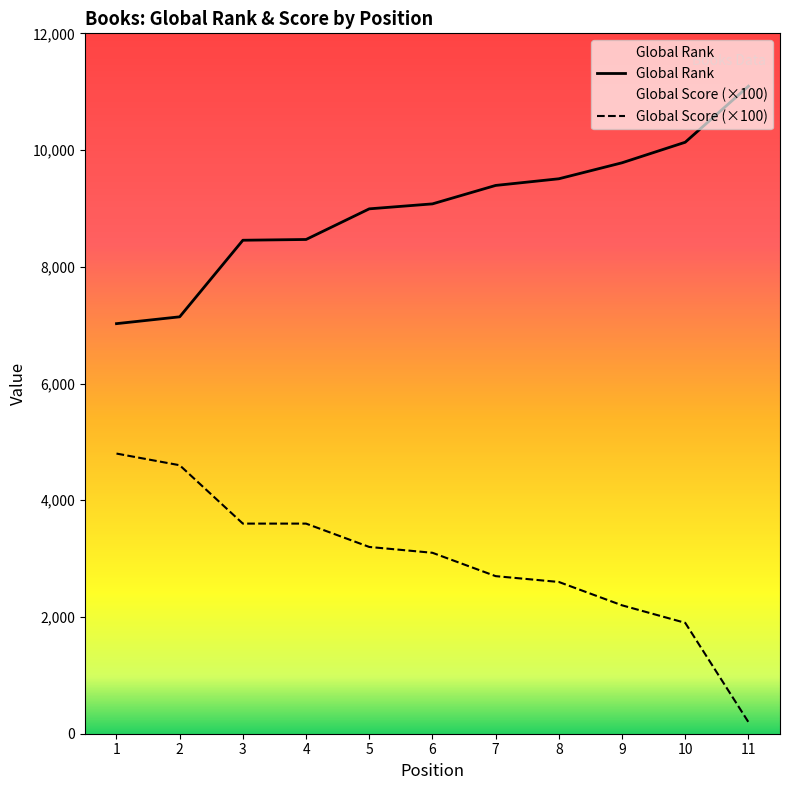

Reading left to right, transcribe all the data shown in this chart.

Global Rank: 7026	7143	8455	8468	8993	9078	9394	9508	9782	10134	11094
Global Score: 4800	4600	3600	3600	3200	3100	2700	2600	2200	1900	200